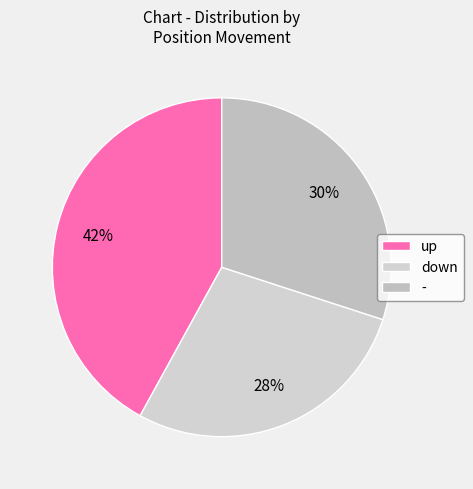

Is the sum of up and down greater than half?

Yes